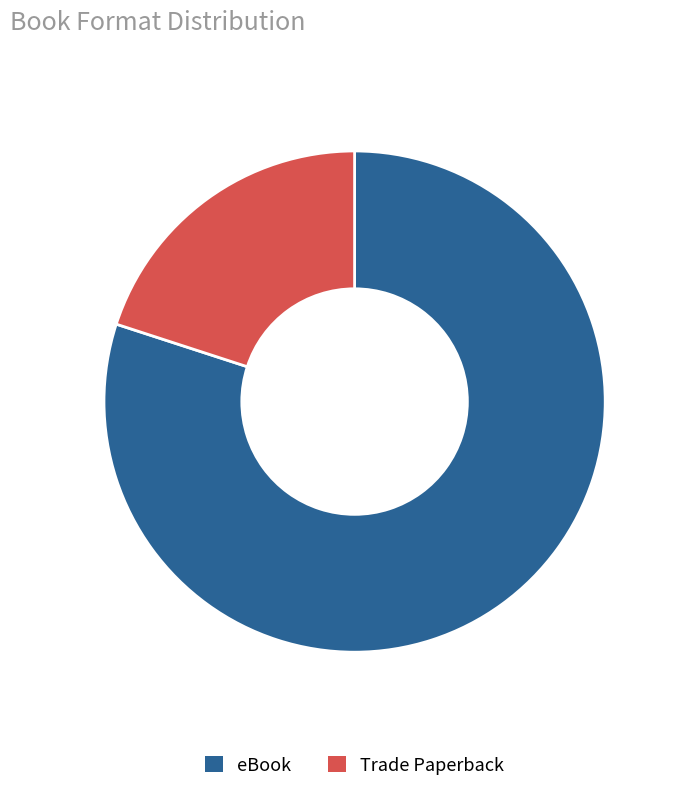

True or false: Trade Paperback accounts for 20% of the total.

True